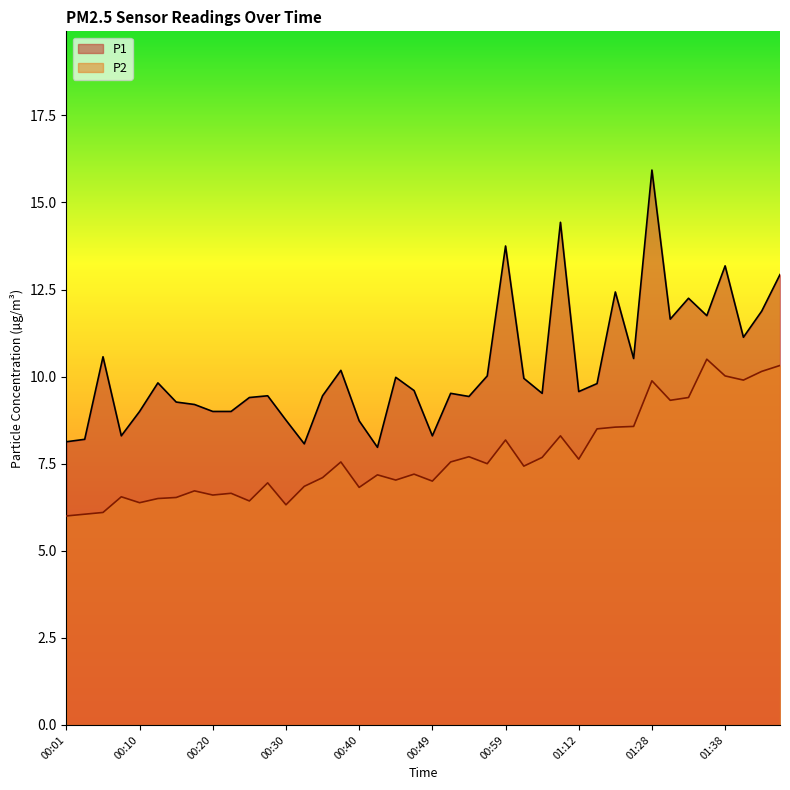

List the series in order of their peak value, lowest first.

P2, P1